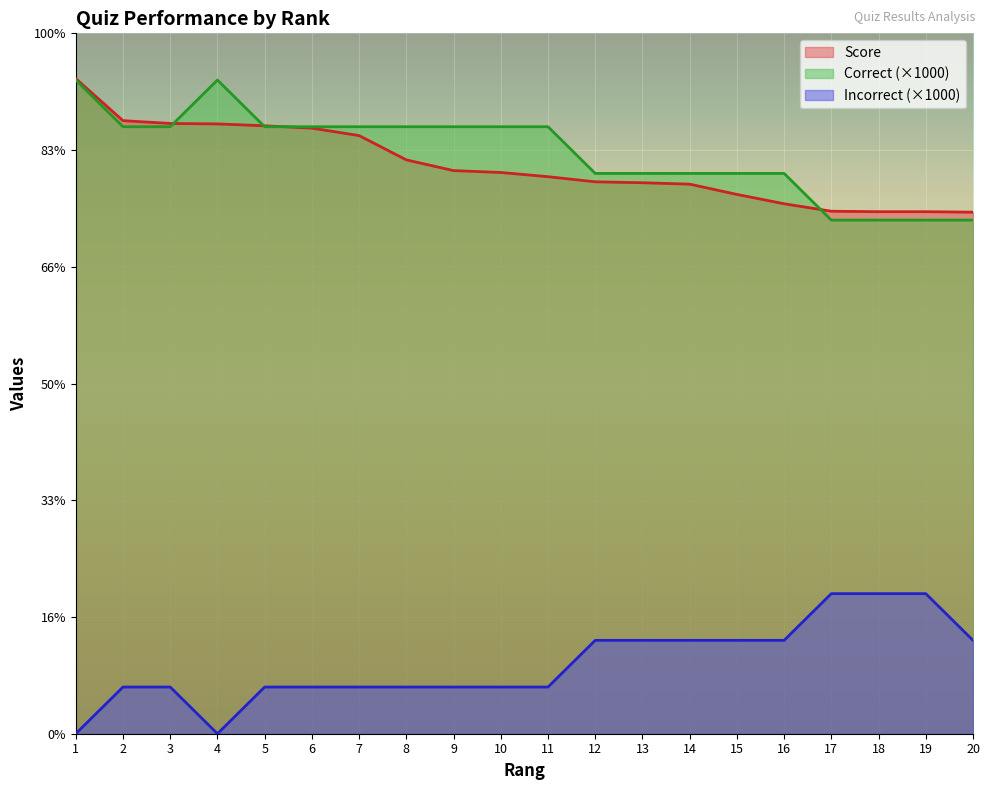

Reading left to right, extract all data points from this chart.

Score: 1=14030	2=13130	3=13070	4=13060	5=13020	6=12970	7=12810	8=12290	9=12060	10=12020	11=11930	12=11820	13=11800	14=11770	15=11550	16=11350	17=11190	18=11180	19=11180	20=11170
Correct: 1=14000	2=13000	3=13000	4=14000	5=13000	6=13000	7=13000	8=13000	9=13000	10=13000	11=13000	12=12000	13=12000	14=12000	15=12000	16=12000	17=11000	18=11000	19=11000	20=11000
Incorrect: 1=0	2=1000	3=1000	4=0	5=1000	6=1000	7=1000	8=1000	9=1000	10=1000	11=1000	12=2000	13=2000	14=2000	15=2000	16=2000	17=3000	18=3000	19=3000	20=2000